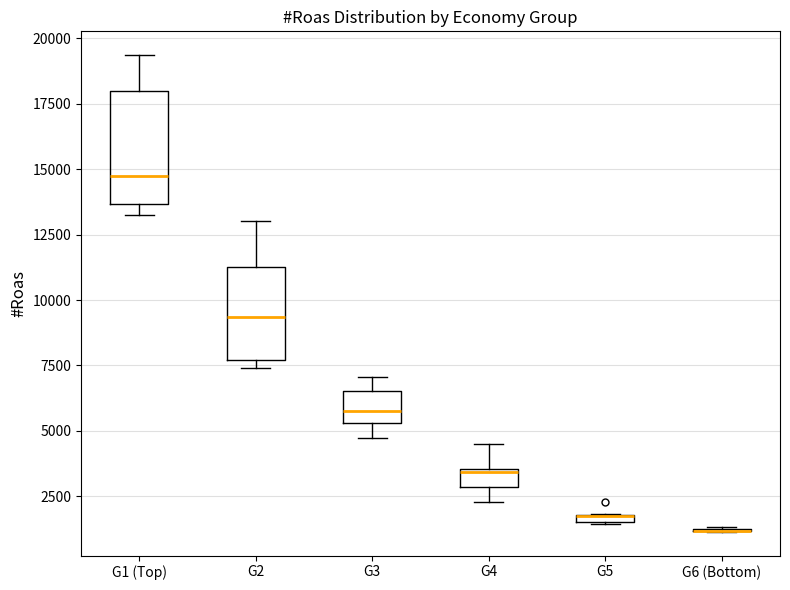

Where is the lower edge of the box for G2 on the y-axis? The values are not printed on the chart, so give them approximately, as read against the axis.

7500